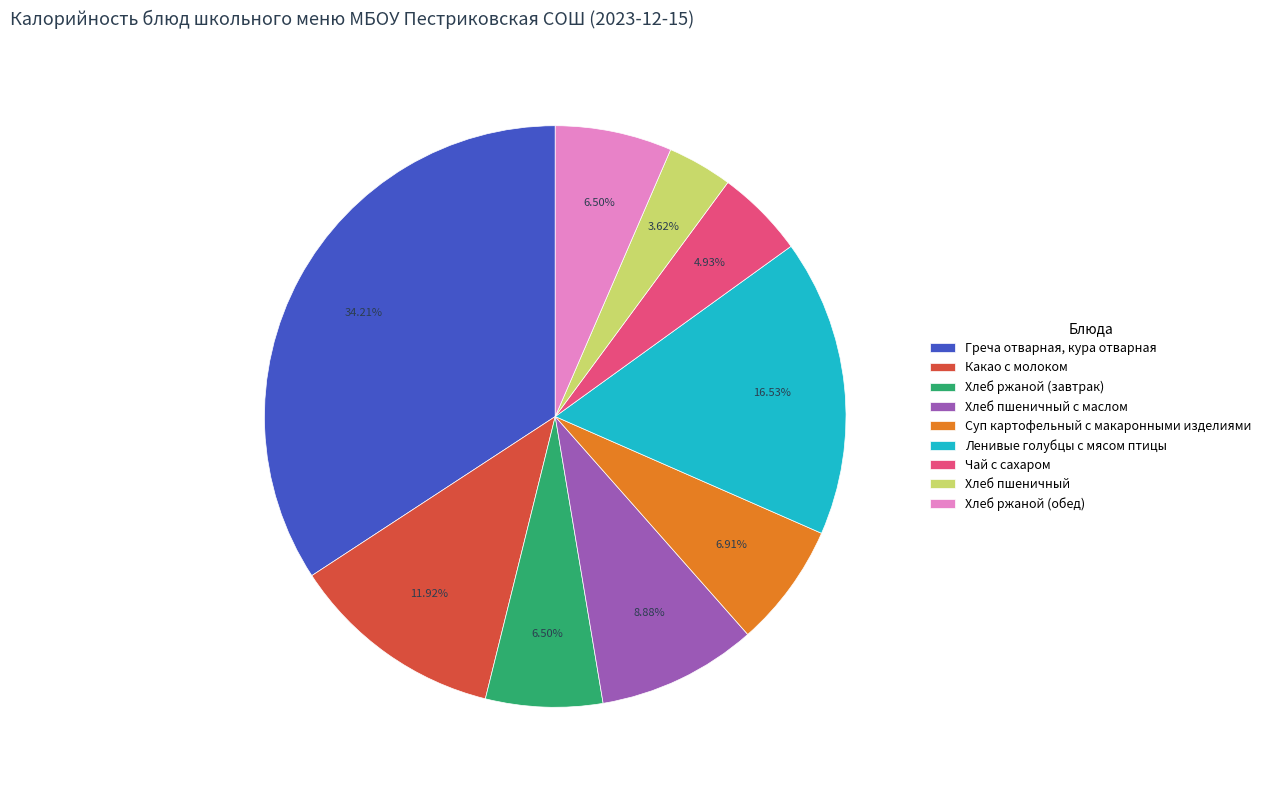

Which category has the smallest portion of the pie?

Хлеб пшеничный